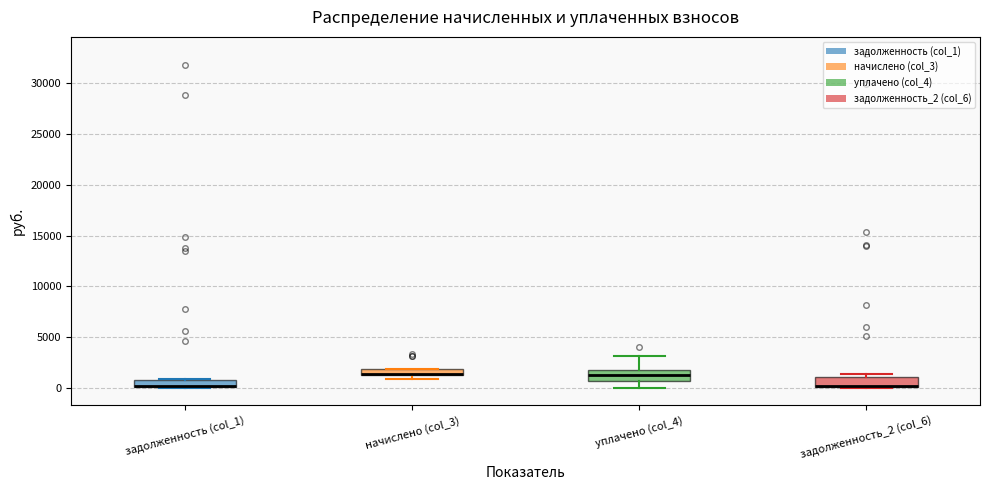

Where does the upper whisker of the box for уплачено (col_4) end on the y-axis? The values are not printed on the chart, so give them approximately, as read against the axis.

3000